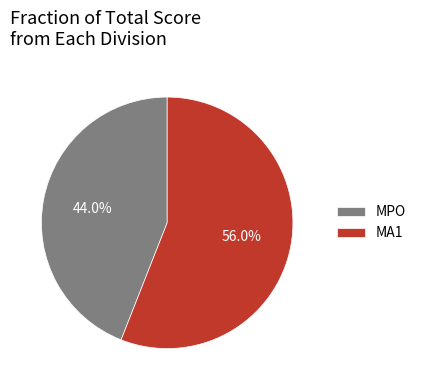

Do MPO and MA1 together represent more than half of the pie?

Yes